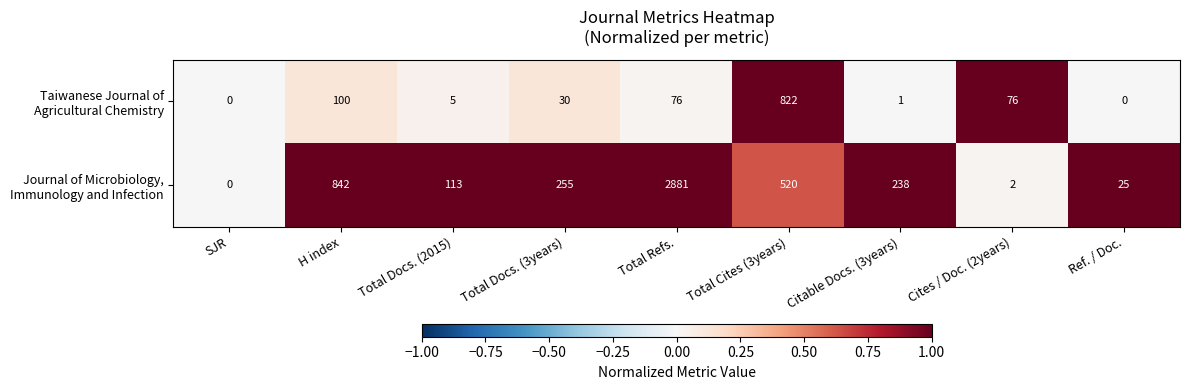

What is the greatest value displayed?

2881